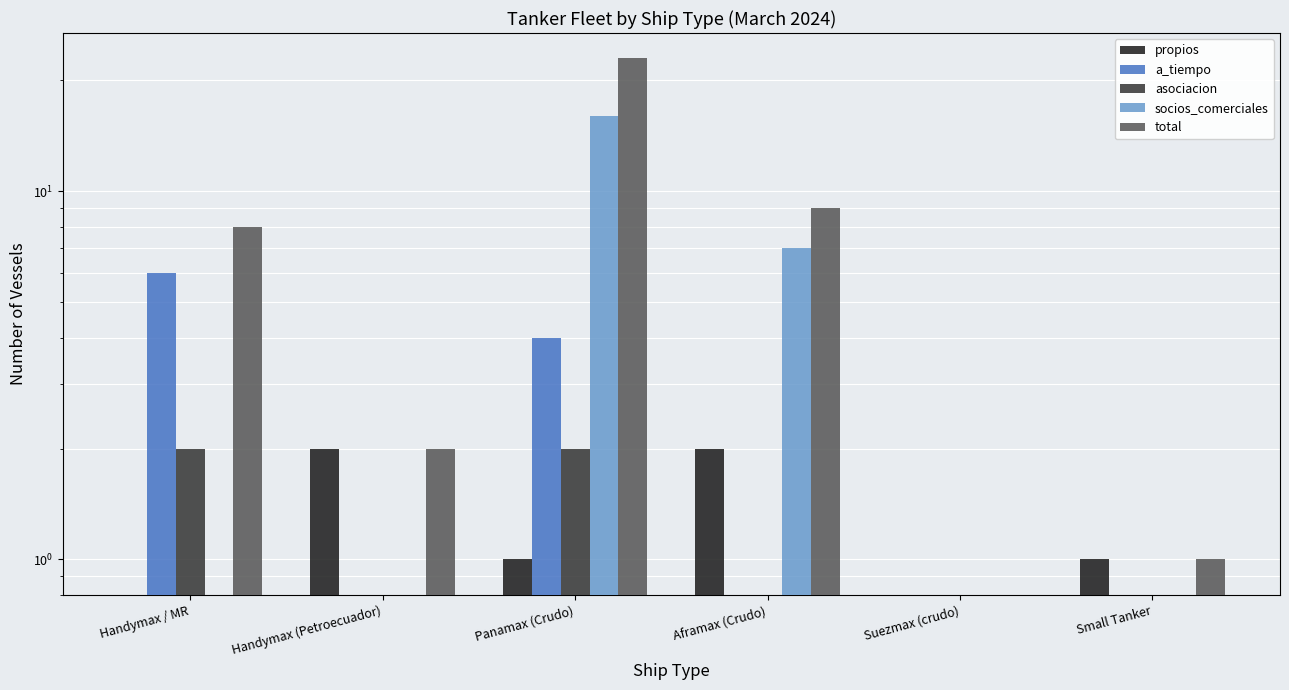

What value does the total series have at Panamax (Crudo)?

23